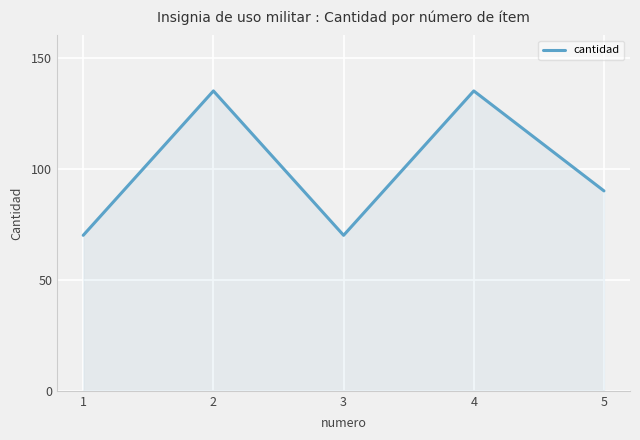

How many values are between 70 and 135?

5